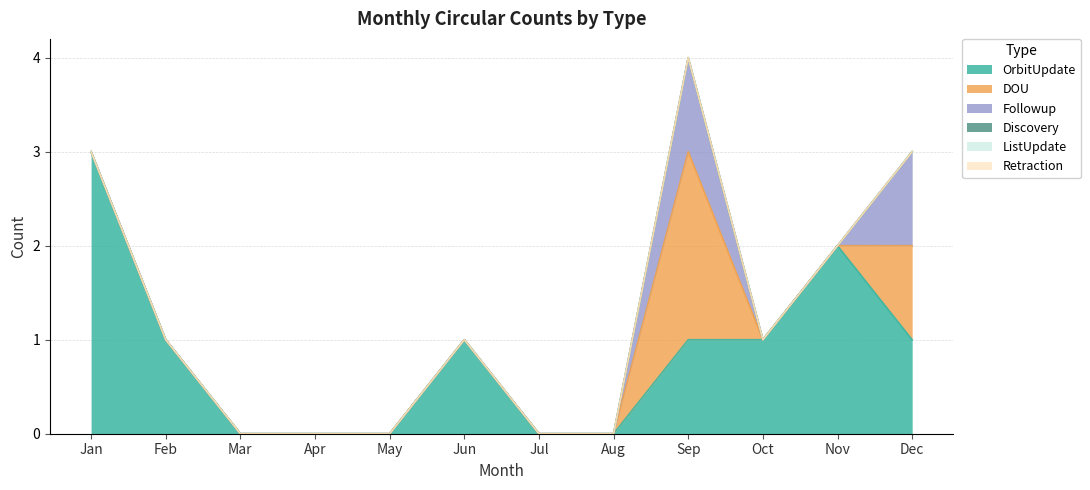

Rank the series by their maximum value, from highest to lowest.

OrbitUpdate, DOU, Followup, Discovery, ListUpdate, Retraction